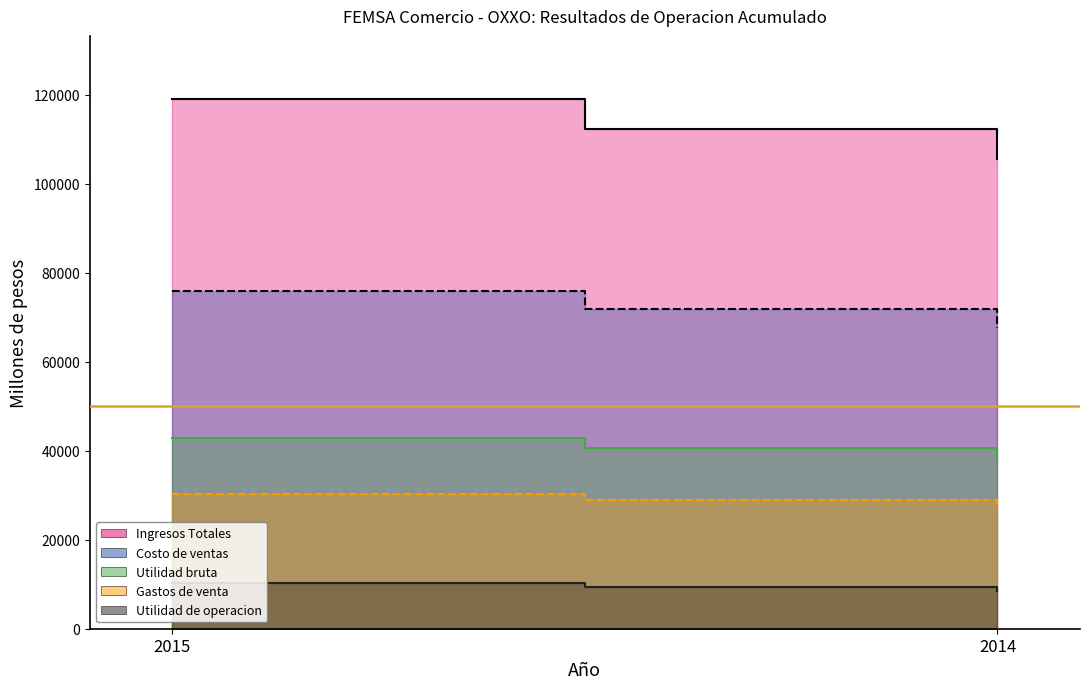

Is the value of Gastos de venta at 2014 greater than the value of Costo de ventas at 2015?

No